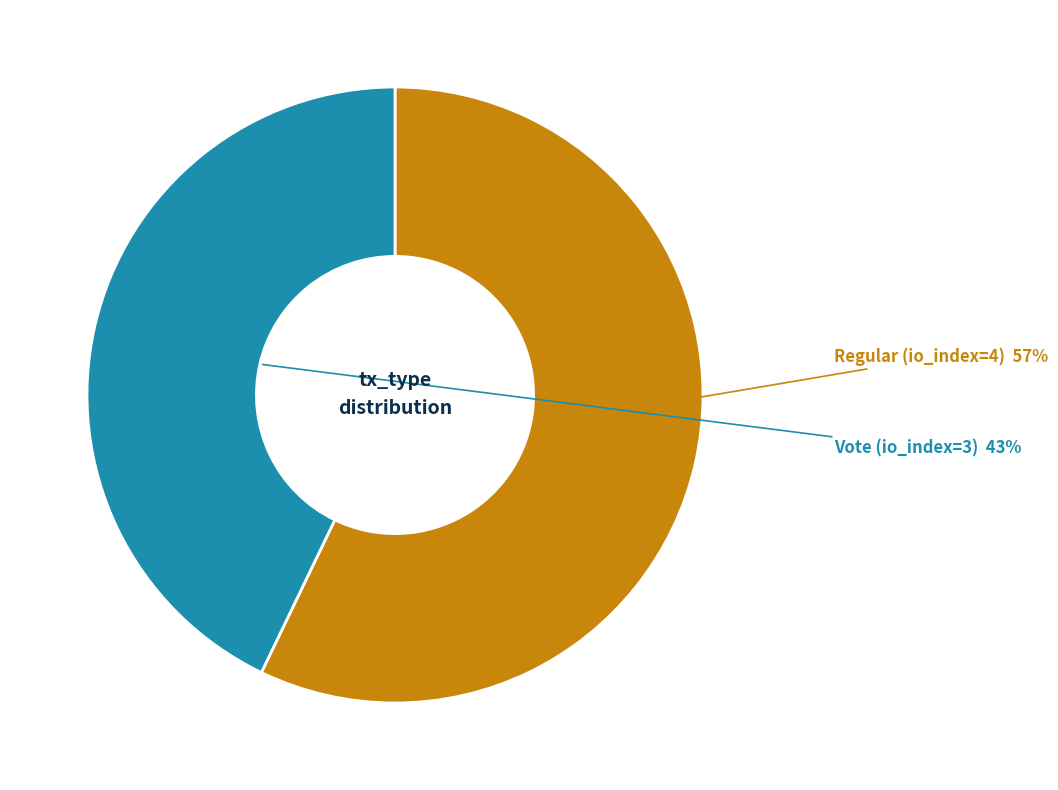

To the nearest percent, what is the difference between the largest and smallest slice percentages?

14%